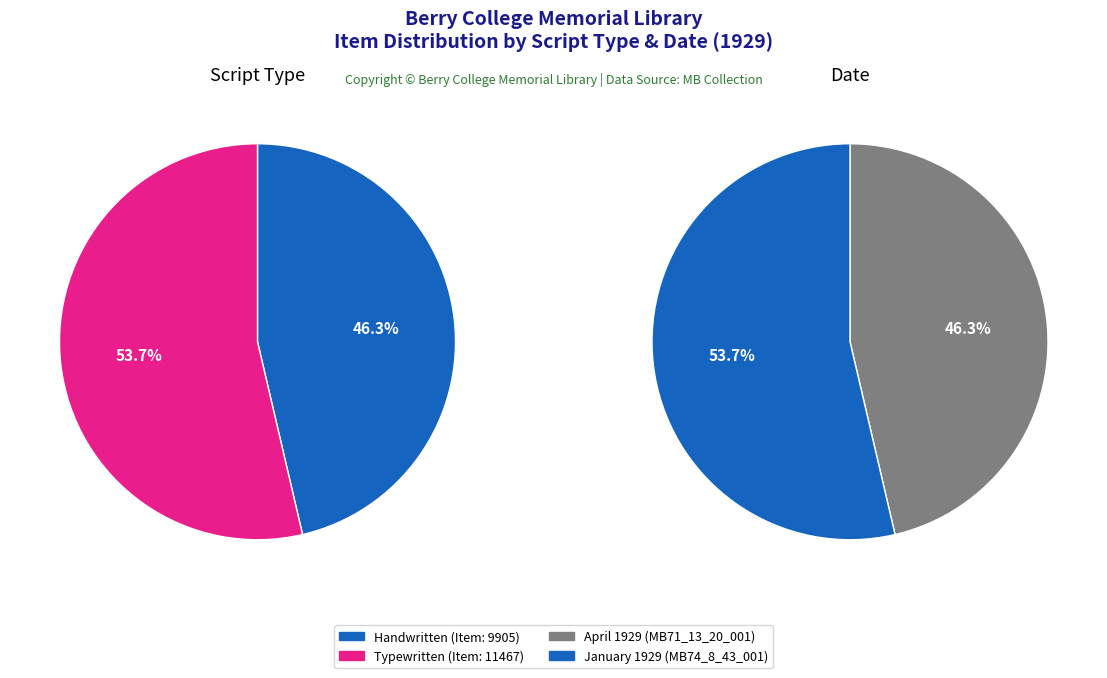

Count the number of slices in the pie.

2